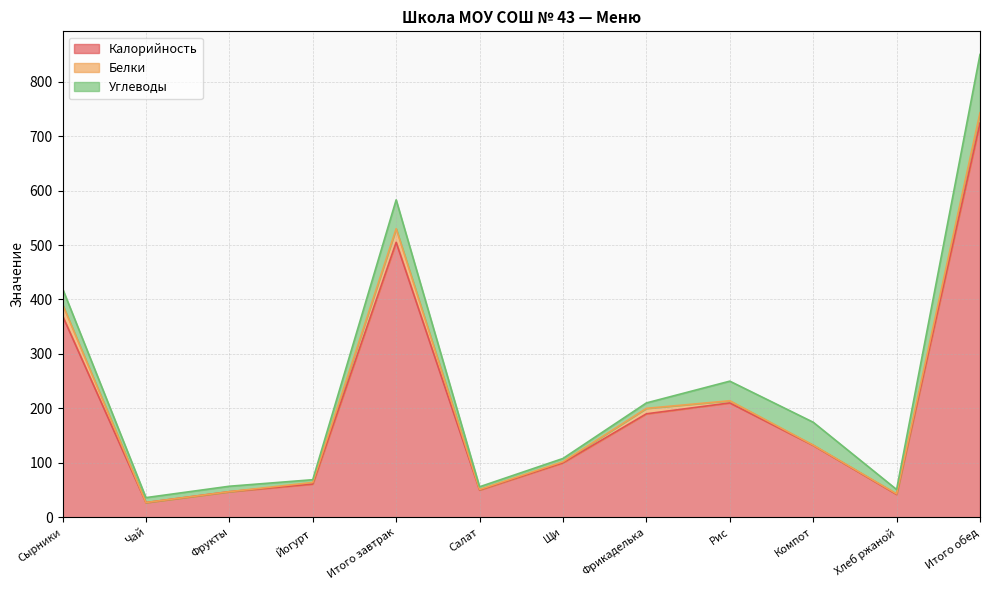

Rank the series at Йогурт from highest to lowest value.

Калорийность, Углеводы, Белки